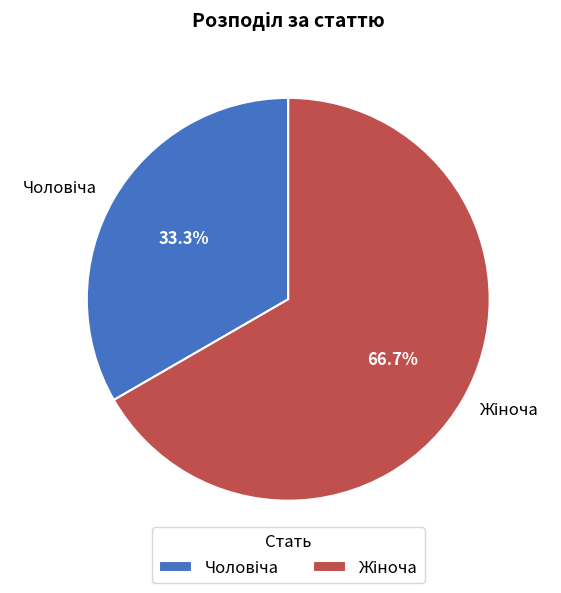

Does any single category account for the majority?

Yes